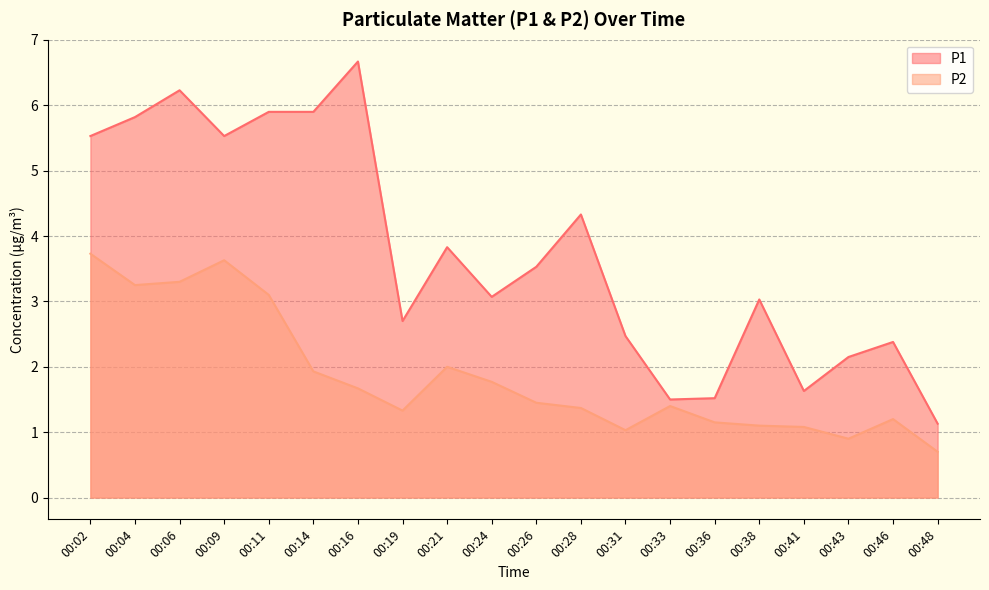

True or false: P2 and P1 intersect in this chart.

False